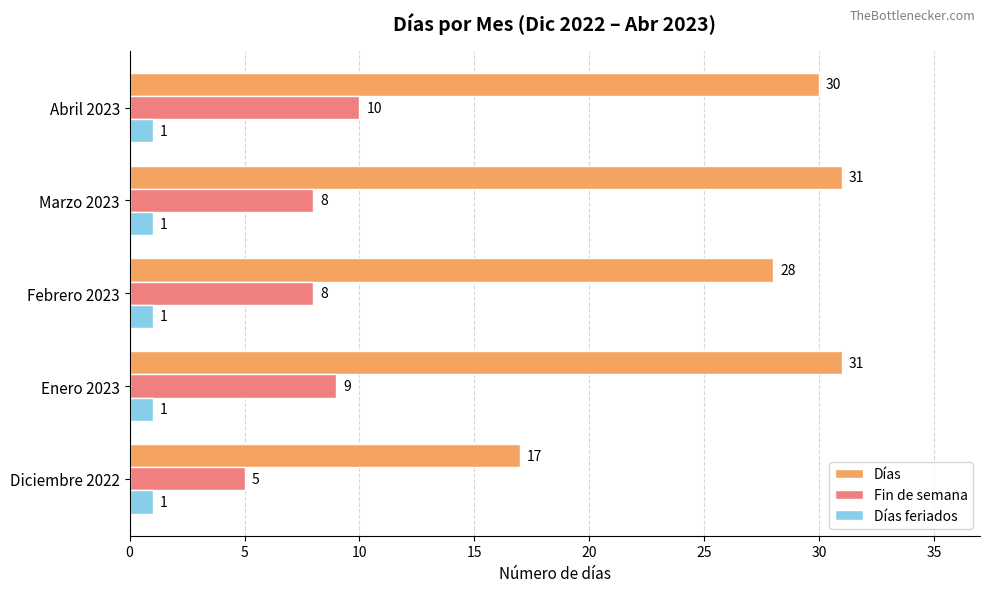

What is the spread (max minus min) of values at Febrero 2023?

27